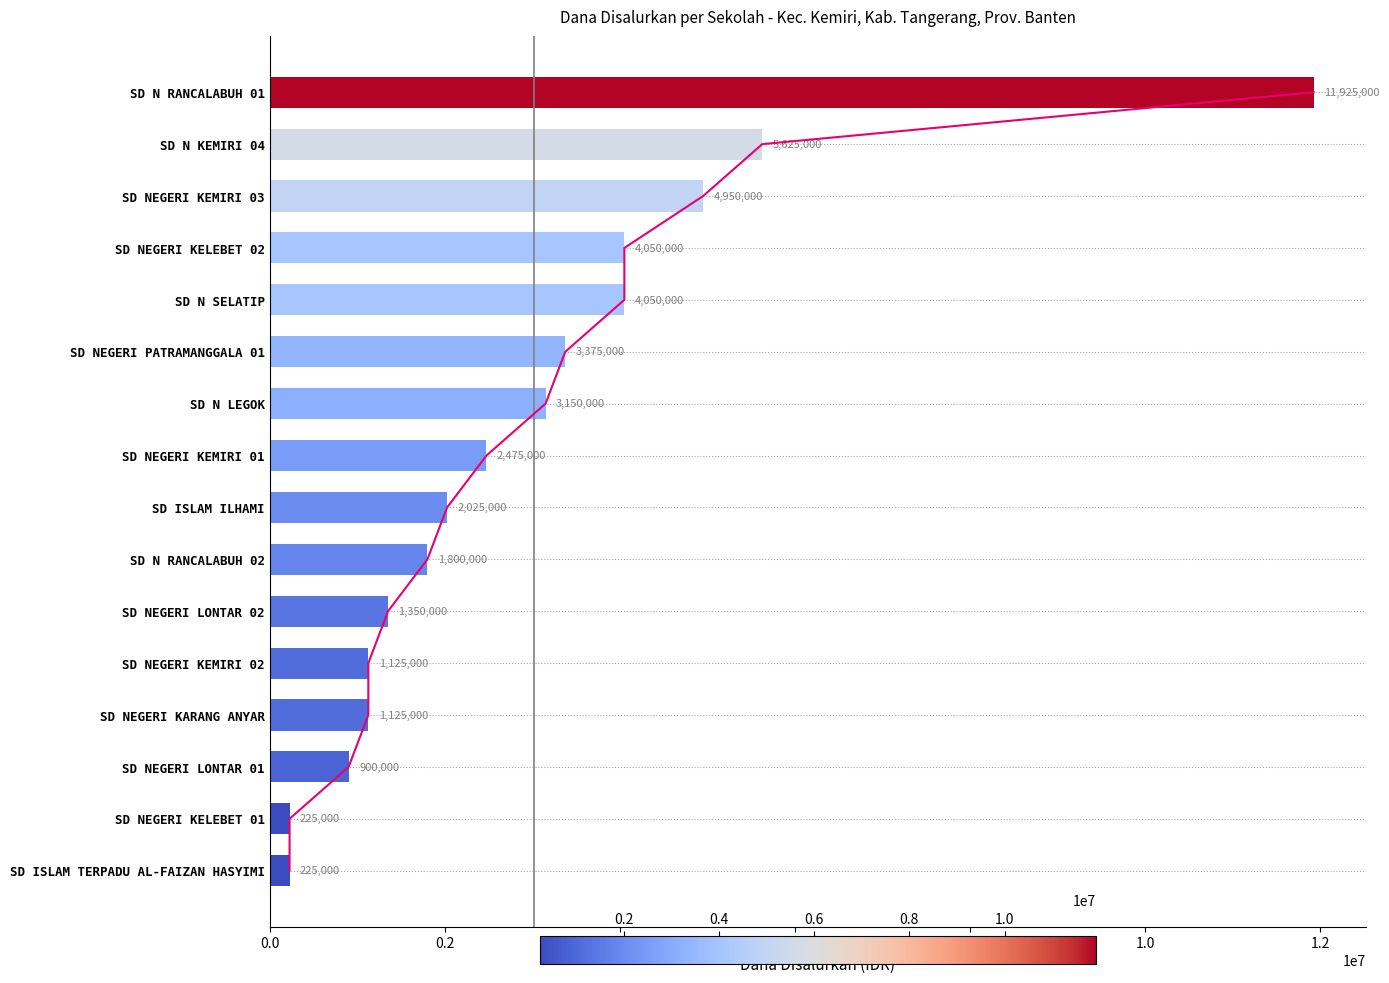

What is the greatest value displayed?

11925000